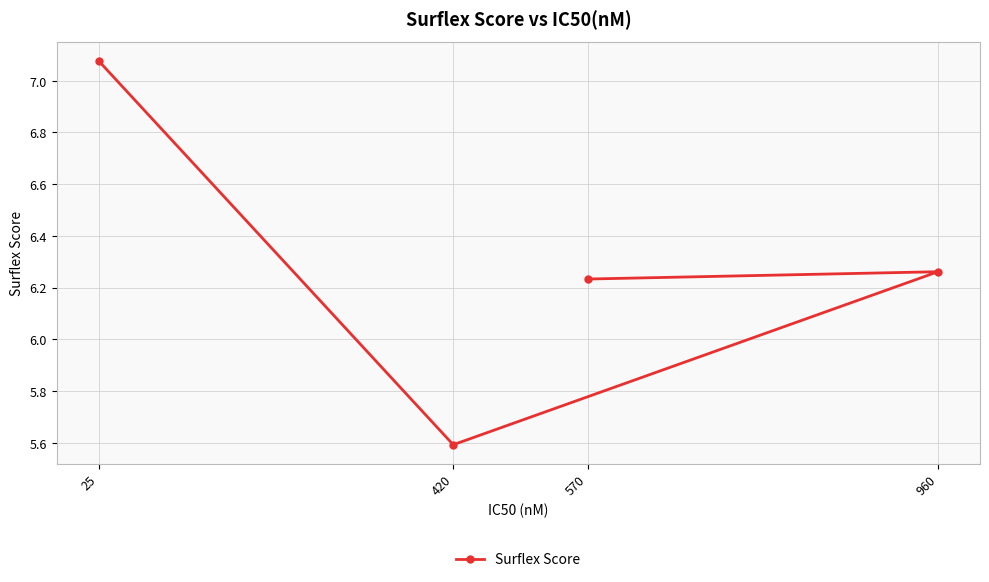

Which label corresponds to the largest value in the chart?

25